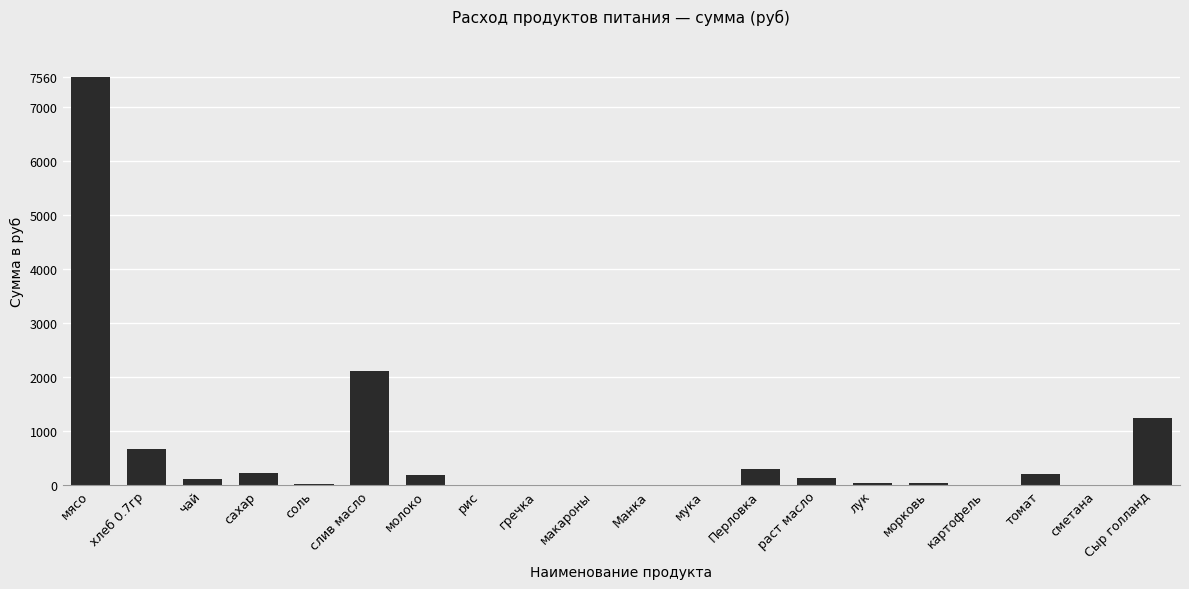

What is the sum of all values?

12813.0